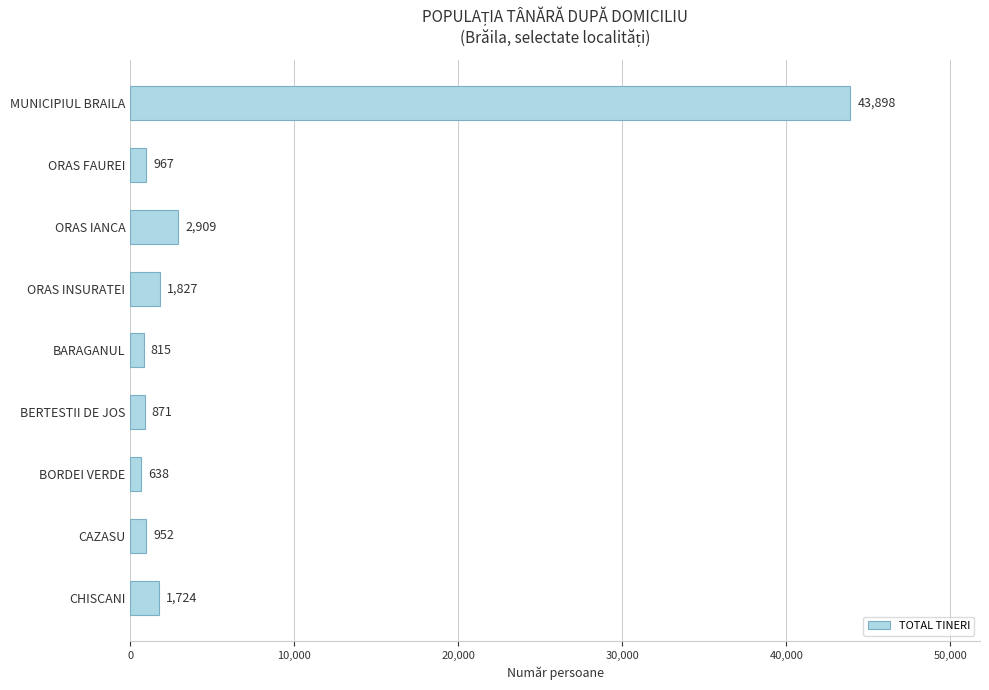

Read the value at CAZASU.

952